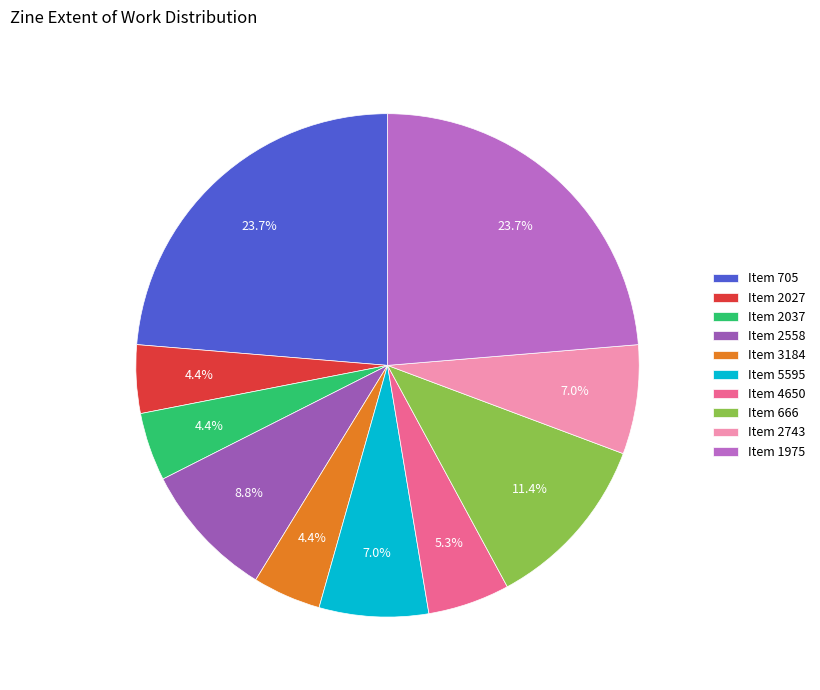

Count the number of slices in the pie.

10